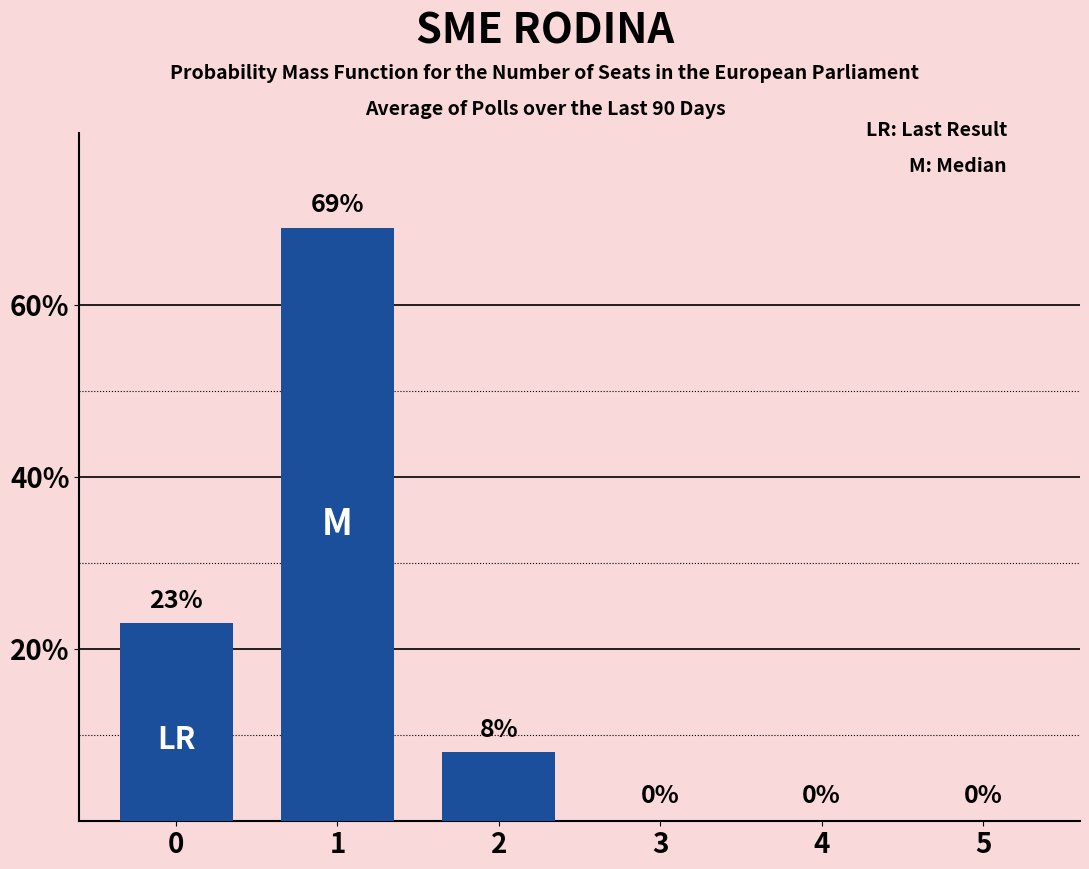

What is the sum of the values at 5 and 1?

69